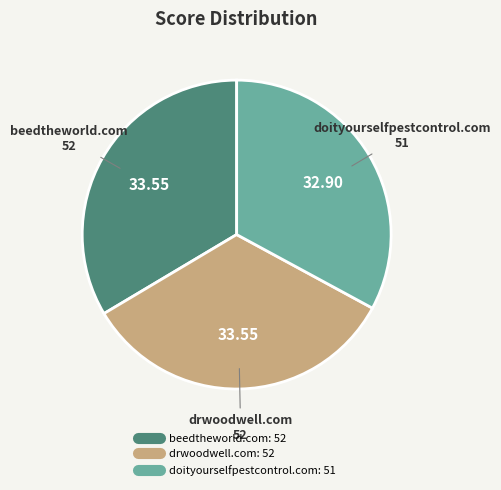

The beedtheworld.com slice represents 42% of the pie. True or false?

False